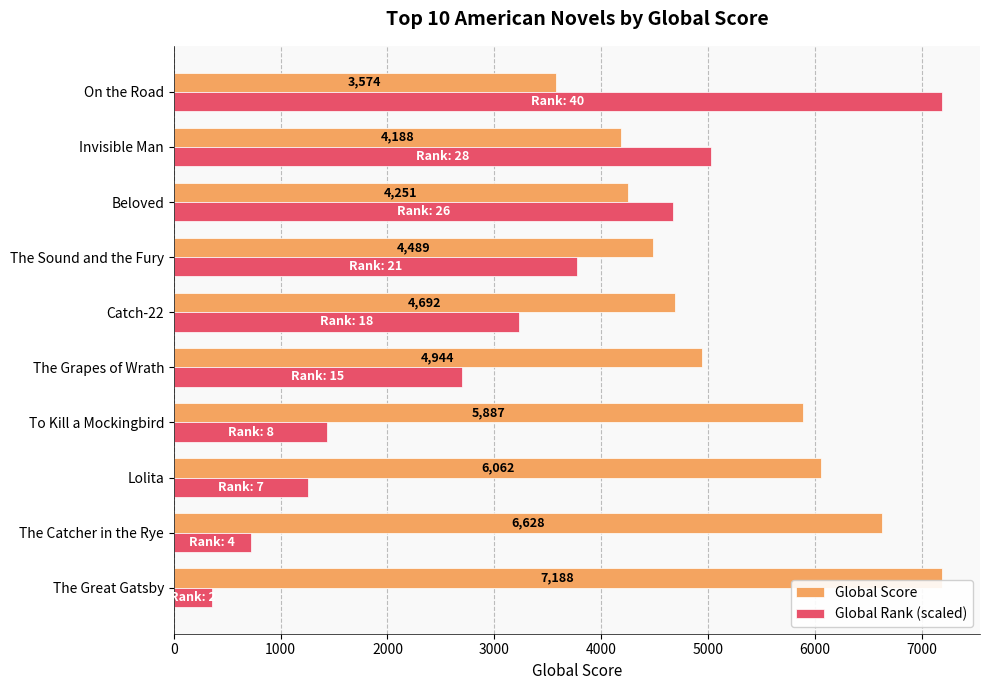

At how many categories does at least one series exceed 3626?

10